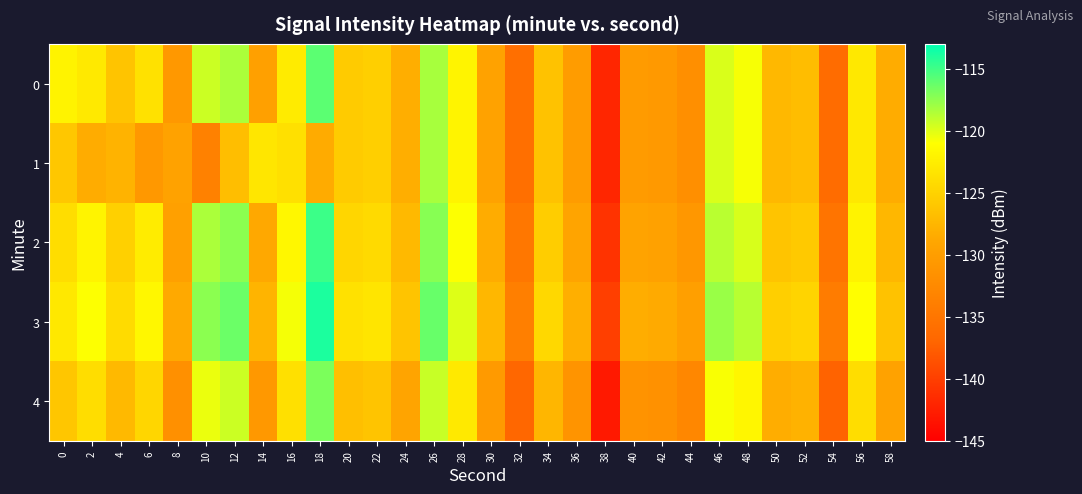

What is the total value across all series at 24?

-639.2